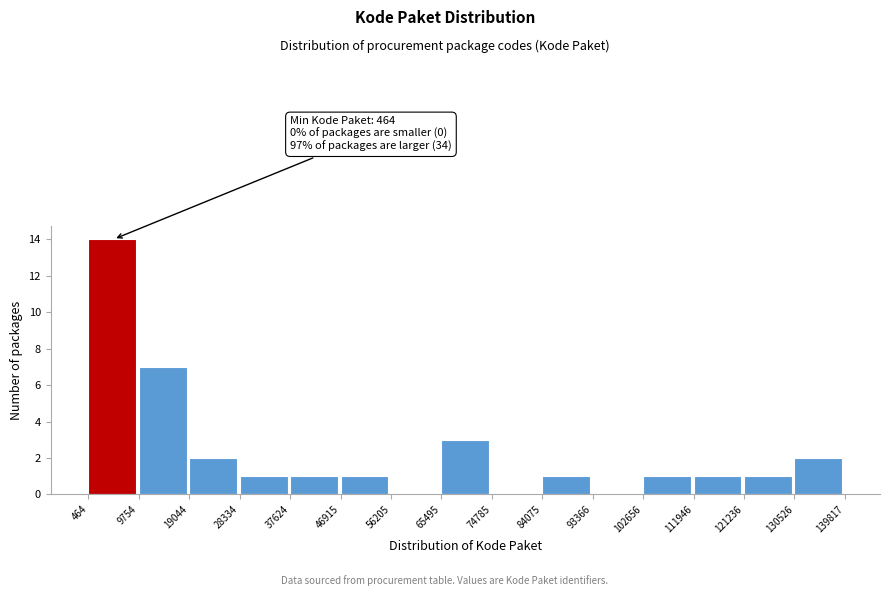

Which range on the x-axis has the tallest bar?

464 to 9754